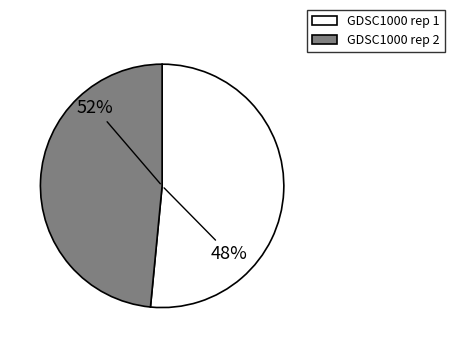

Which slice is the largest?

GDSC1000 rep 1